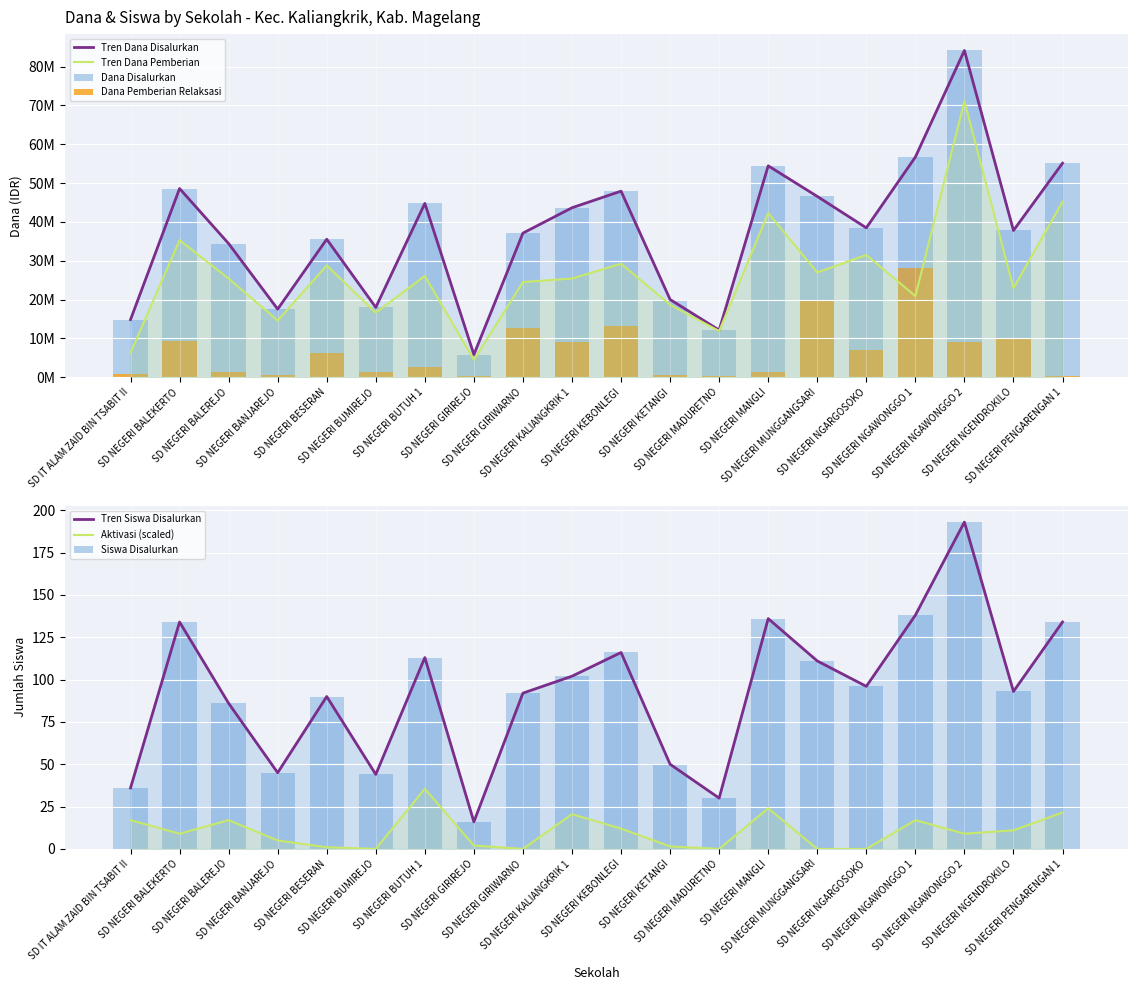

What is the lowest value of the Dana Pemberian series?

4500000.0